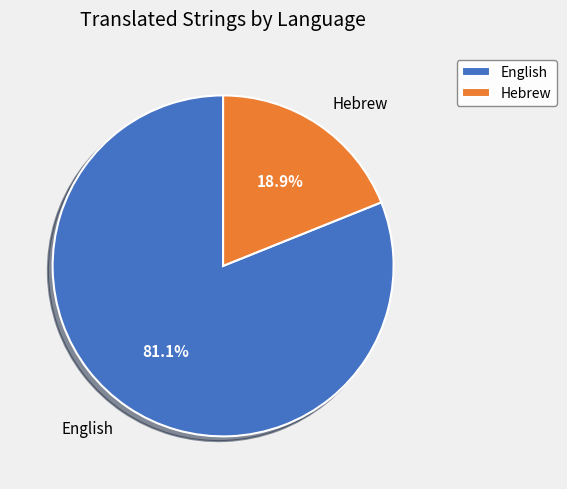

Combined, what portion of the pie is English and Hebrew?

100.0%